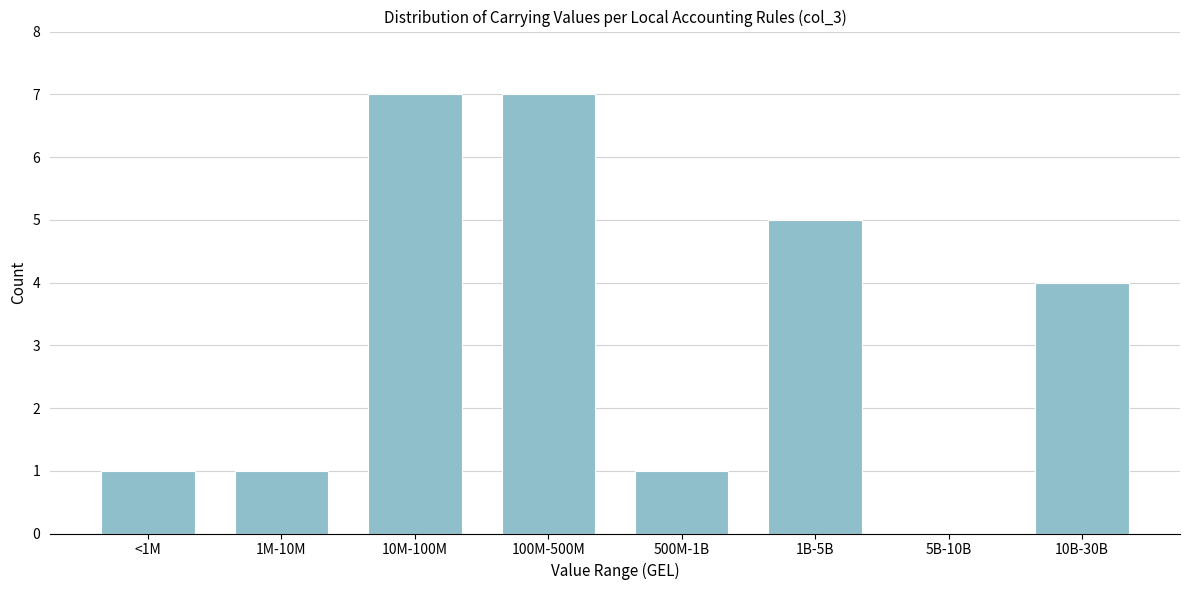

Reading left to right, list all the values displayed in this chart.

<1M=1	1M-10M=1	10M-100M=7	100M-500M=7	500M-1B=1	1B-5B=5	5B-10B=0	10B-30B=4